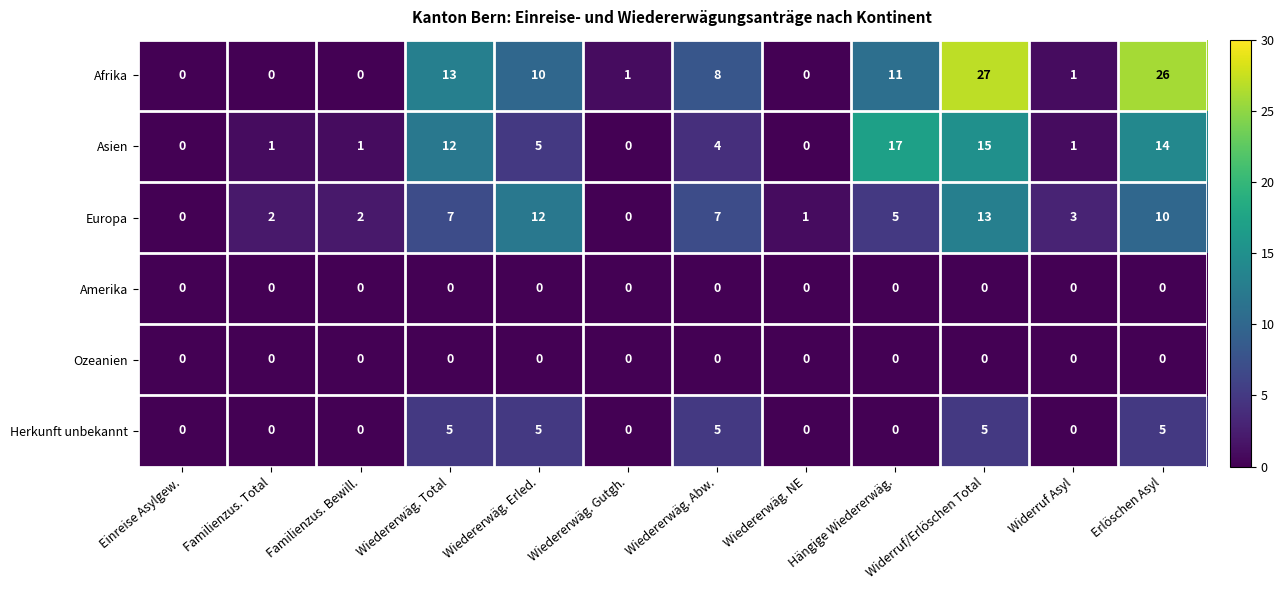

What is the difference between the second highest and second lowest values in the Herkunft unbekannt series?

5